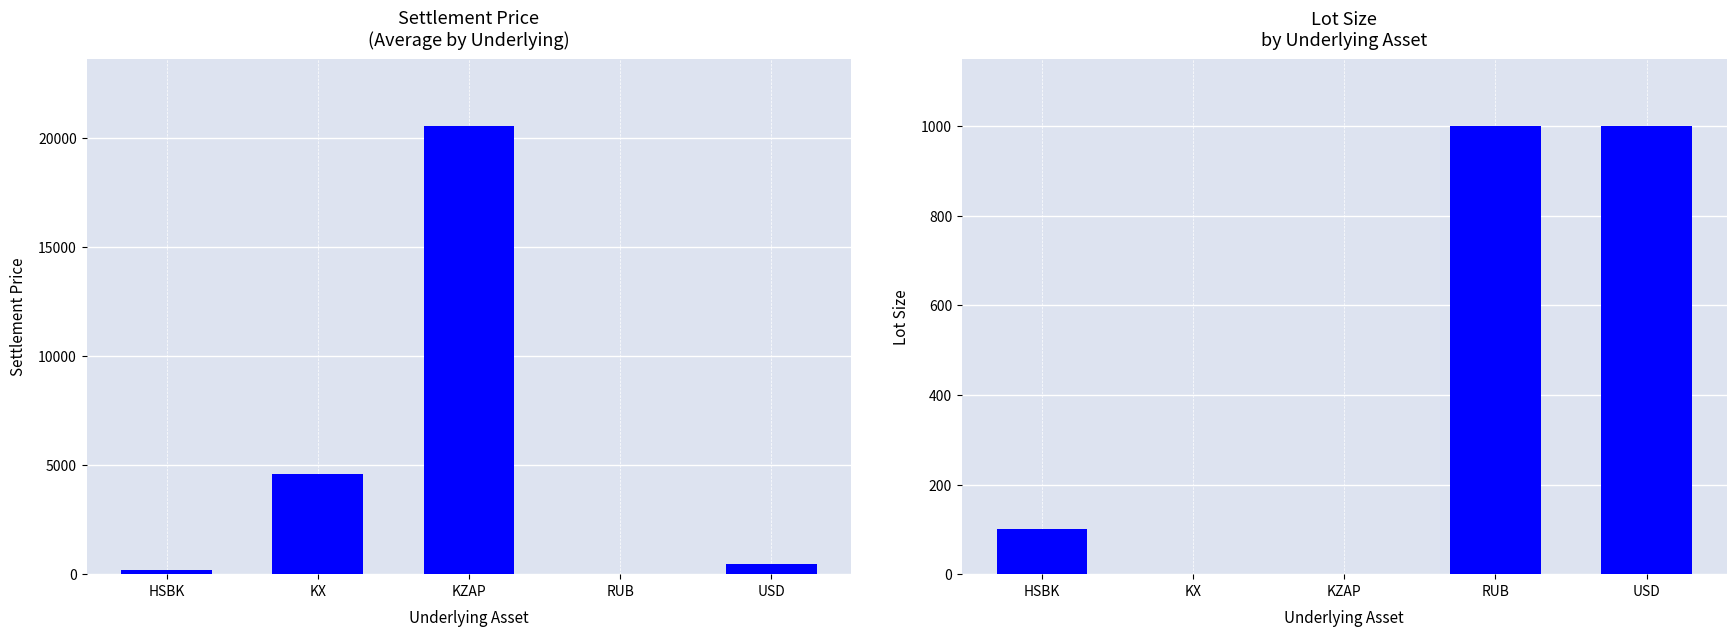

How many data points does each series have?

5